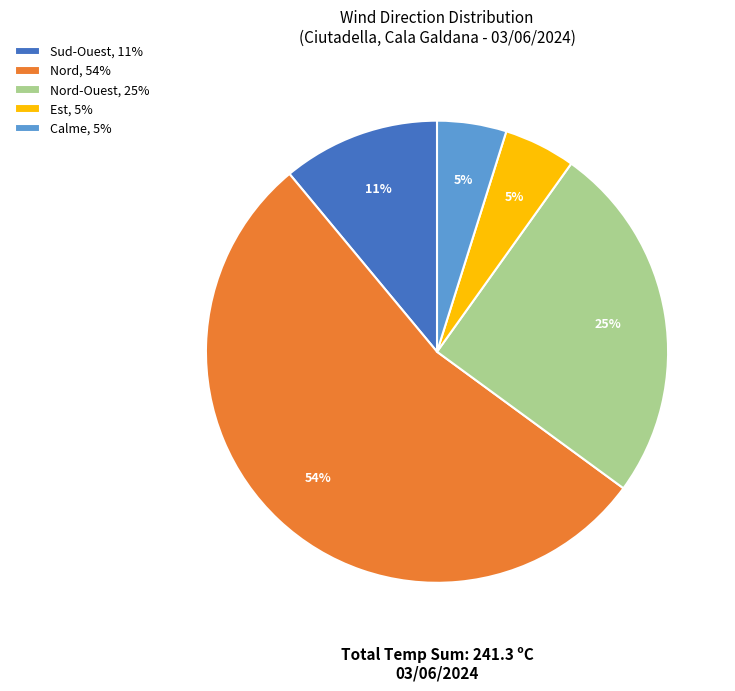

True or false: Nord, 54% accounts for 54% of the total.

True